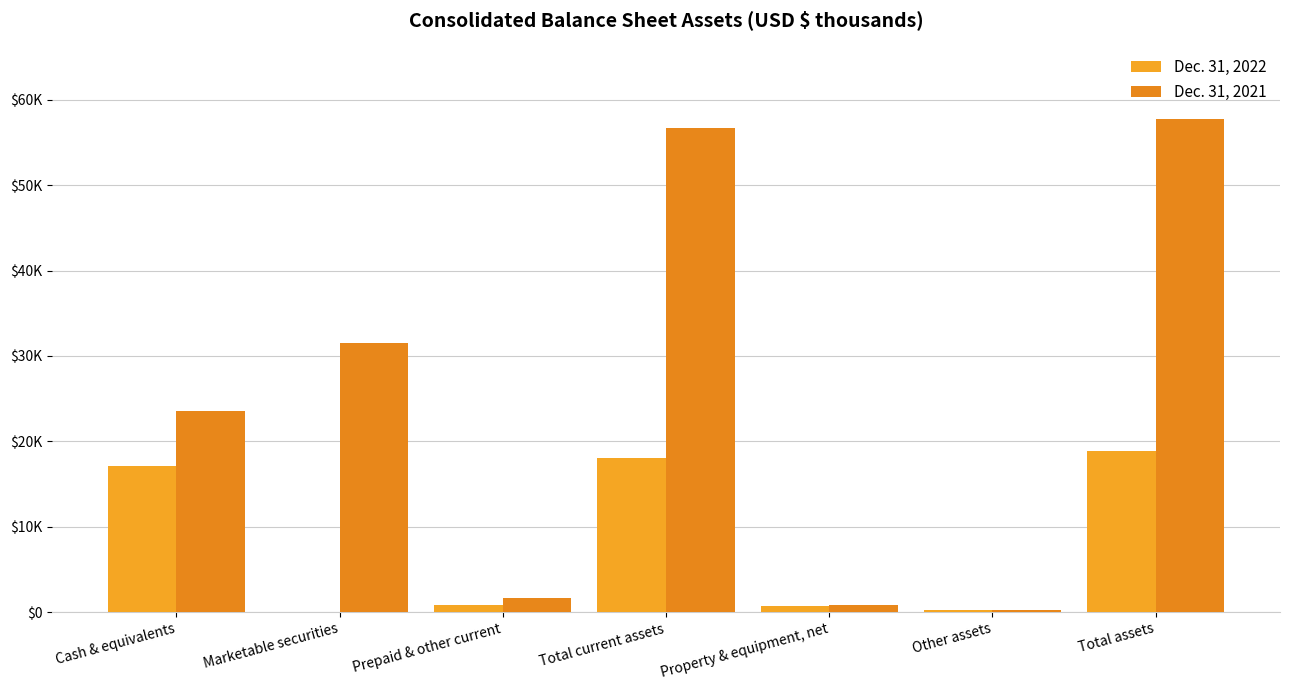

Are the bars horizontal?

No